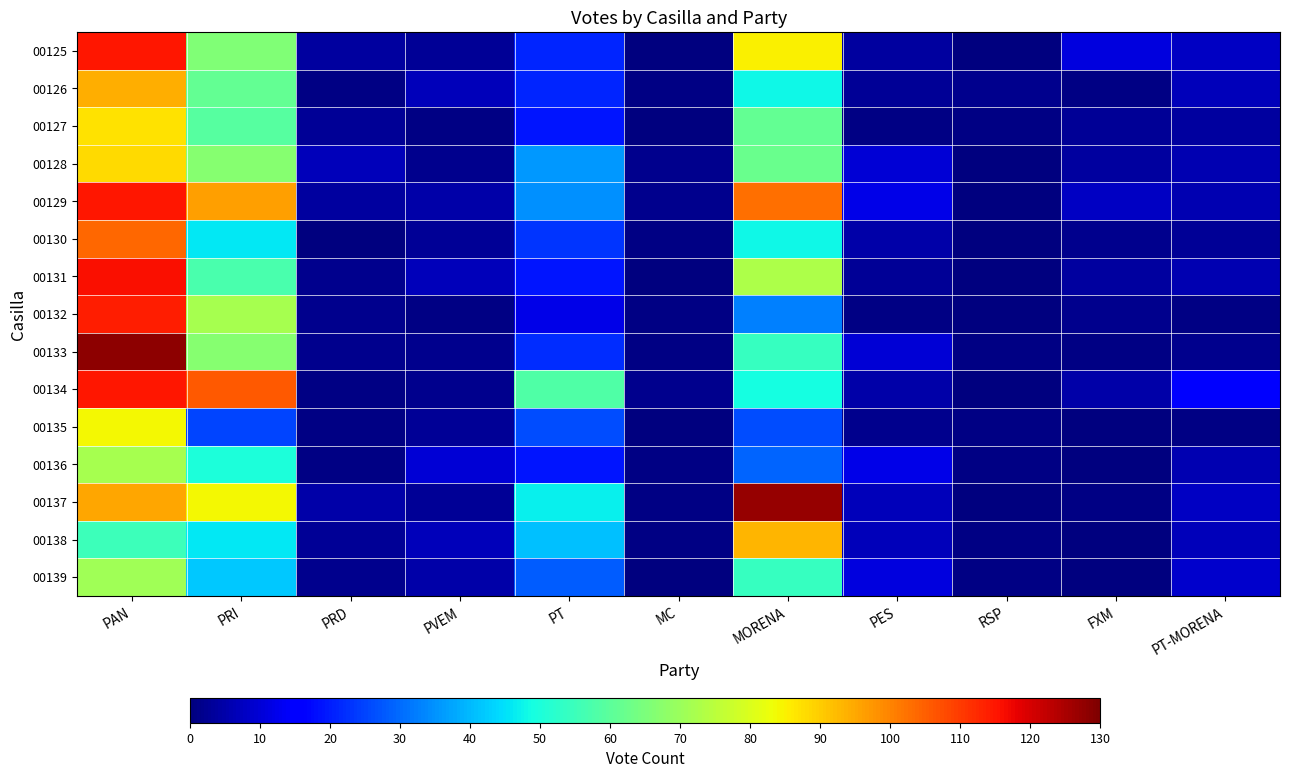

What is the greatest value displayed?

128